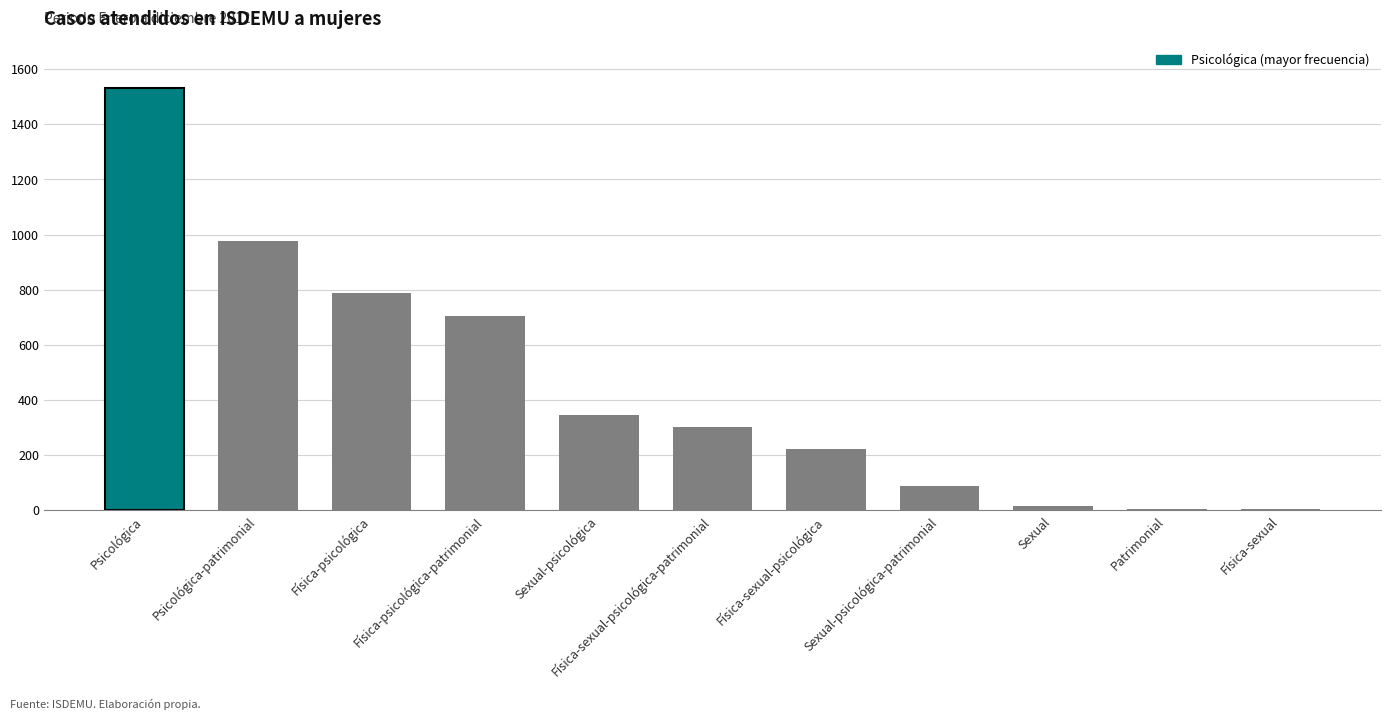

The chart shows a value of 1532 at Psicológica. True or false?

True